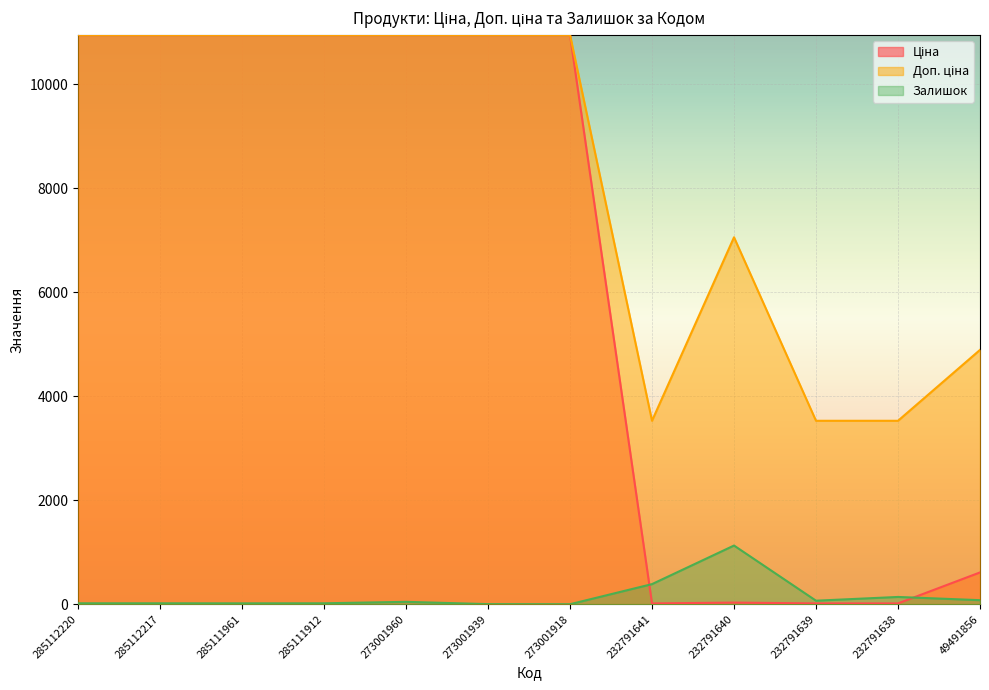

Reading left to right, extract all data points from this chart.

Ціна: 285112220=10952.0	285112217=10952.0	285111961=10952.0	285111912=10952.0	273001960=10952.0	273001939=10952.0	273001918=10952.0	232791641=15.7	232791640=31.4	232791639=15.7	232791638=15.7	49491856=611.6
Доп. ціна: 285112220=10952.0	285112217=10952.0	285111961=10952.0	285111912=10952.0	273001960=10952.0	273001939=10952.0	273001918=10952.0	232791641=3529.0	232791640=7059.0	232791639=3529.0	232791638=3529.0	49491856=4892.6
Залишок: 285112220=18.0	285112217=18.0	285111961=17.0	285111912=18.0	273001960=46.0	273001939=2.0	273001918=0.0	232791641=387.0	232791640=1129.0	232791639=68.0	232791638=140.0	49491856=78.0